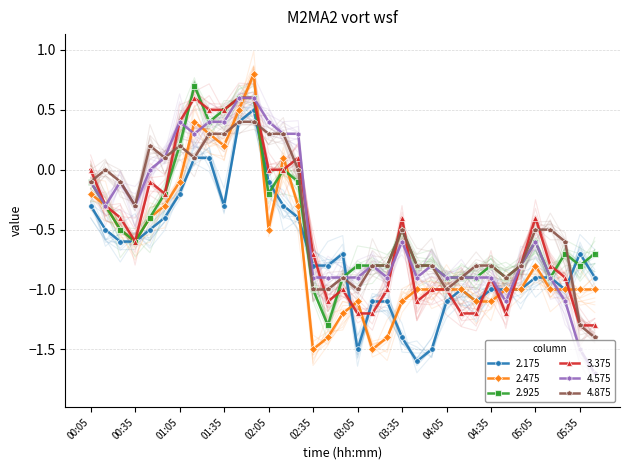

Reading left to right, transcribe all the data shown in this chart.

2.175: -0.3	-0.5	-0.6	-0.6	-0.5	-0.4	-0.2	0.1	0.1	-0.3	0.4	0.5	-0.1	-0.3	-0.4	-0.8	-0.8	-0.7	-1.5	-1.1	-1.1	-1.4	-1.6	-1.5	-1.1	-1.0	-1.1	-1.0	-1.0	-1.0	-0.9	-0.9	-1.0	-0.7	-0.9
2.475: -0.2	-0.3	-0.5	-0.6	-0.4	-0.3	-0.1	0.4	0.3	0.2	0.5	0.8	-0.5	0.1	-0.3	-1.5	-1.4	-1.2	-1.1	-1.5	-1.4	-1.1	-1.0	-1.0	-1.0	-1.0	-1.1	-1.1	-1.0	-1.0	-0.8	-1.0	-1.0	-1.0	-1.0
2.925: -0.1	-0.3	-0.5	-0.6	-0.4	-0.2	0.2	0.7	0.4	0.5	0.6	0.6	-0.2	-0.0	-0.1	-1.0	-1.3	-0.9	-0.8	-0.8	-0.8	-0.5	-0.8	-0.8	-0.9	-0.9	-0.9	-0.8	-0.9	-0.8	-0.6	-0.9	-0.7	-0.8	-0.7
3.375: -0.0	-0.3	-0.4	-0.6	-0.1	-0.2	0.4	0.6	0.5	0.5	0.6	0.6	0.0	-0.0	0.1	-0.7	-1.1	-1.0	-1.2	-1.2	-1.0	-0.4	-1.1	-1.0	-1.0	-1.2	-1.2	-0.9	-1.2	-0.8	-0.4	-0.8	-0.9	-1.3	-1.3
4.575: -0.1	-0.3	-0.1	-0.3	0.0	0.1	0.4	0.3	0.4	0.4	0.6	0.6	0.4	0.3	0.3	-0.9	-0.9	-0.9	-0.9	-0.8	-0.9	-0.6	-0.9	-0.8	-0.9	-0.9	-0.9	-0.9	-1.1	-0.8	-0.6	-0.9	-1.1	-1.5	-1.7
4.875: -0.1	-0.0	-0.1	-0.3	0.2	0.1	0.2	0.1	0.3	0.3	0.4	0.4	0.3	0.3	-0.0	-1.0	-1.0	-0.9	-1.0	-0.8	-0.8	-0.5	-0.8	-0.8	-1.0	-0.9	-0.8	-0.8	-0.9	-0.8	-0.5	-0.5	-0.6	-1.3	-1.4